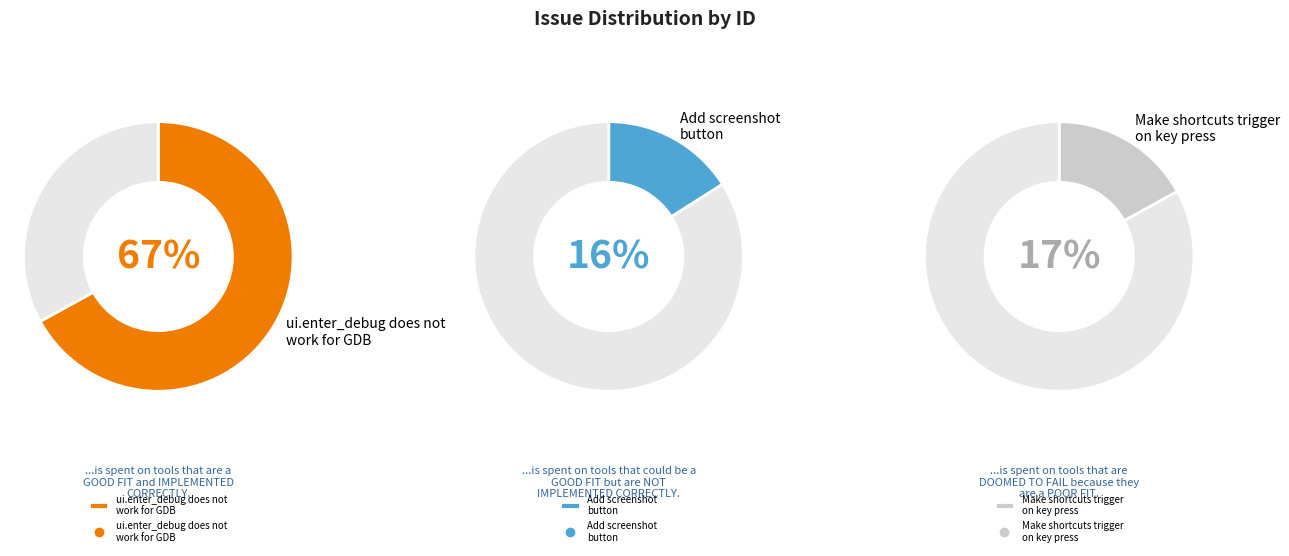

Is it true that Add screenshot button is 16% of the pie?

True